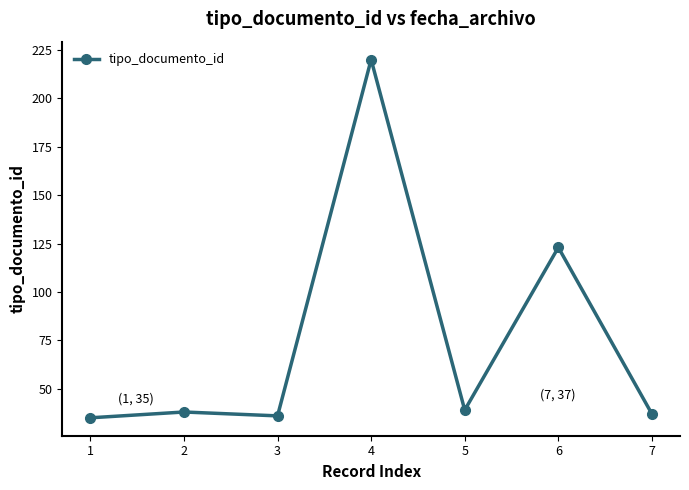

Reading left to right, extract all data points from this chart.

1=35	2=38	3=36	4=220	5=39	6=123	7=37